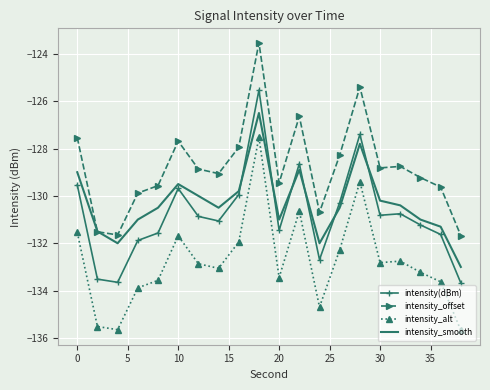

What is the maximum value for intensity(dBm)?

-125.5